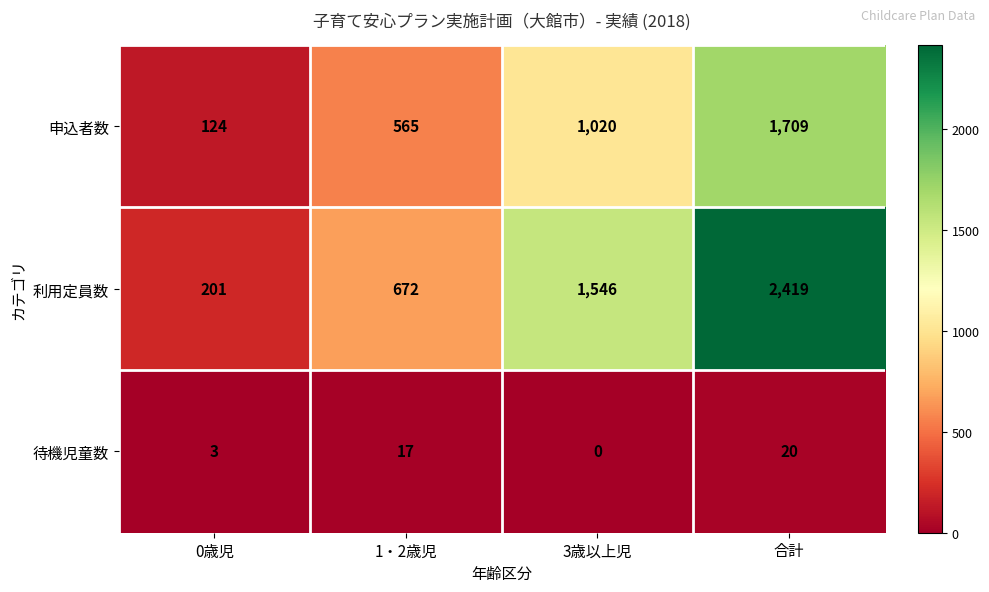

Which category has the highest value across all series?

合計